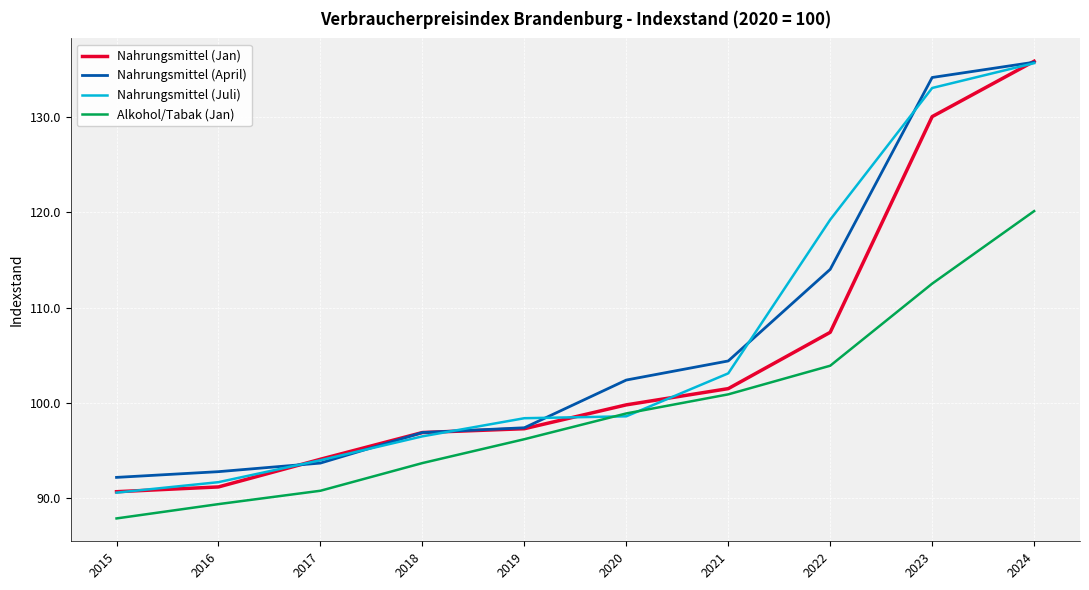

Count the number of categories in the chart.

10